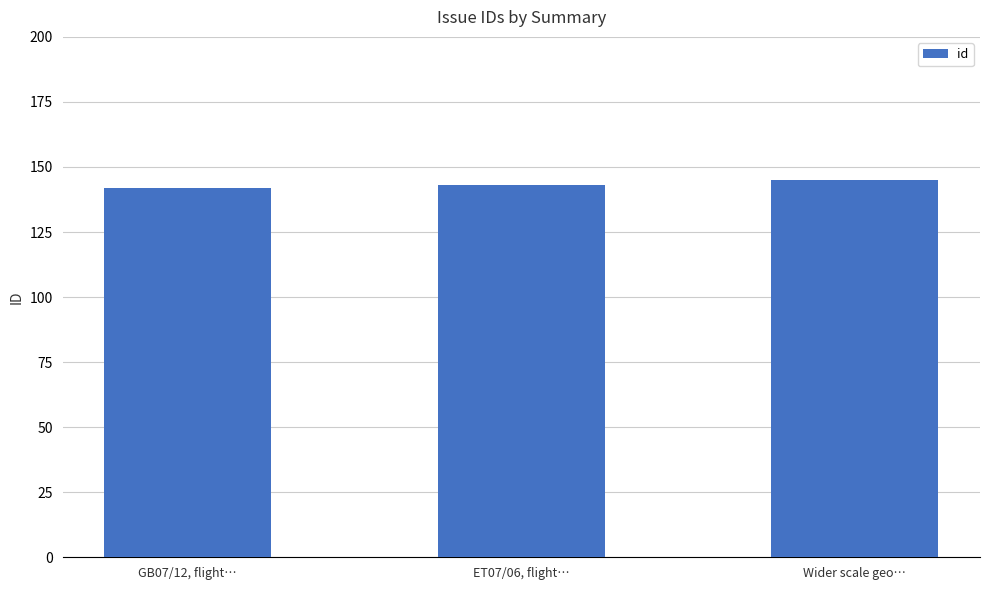

What is the smallest value displayed?

142